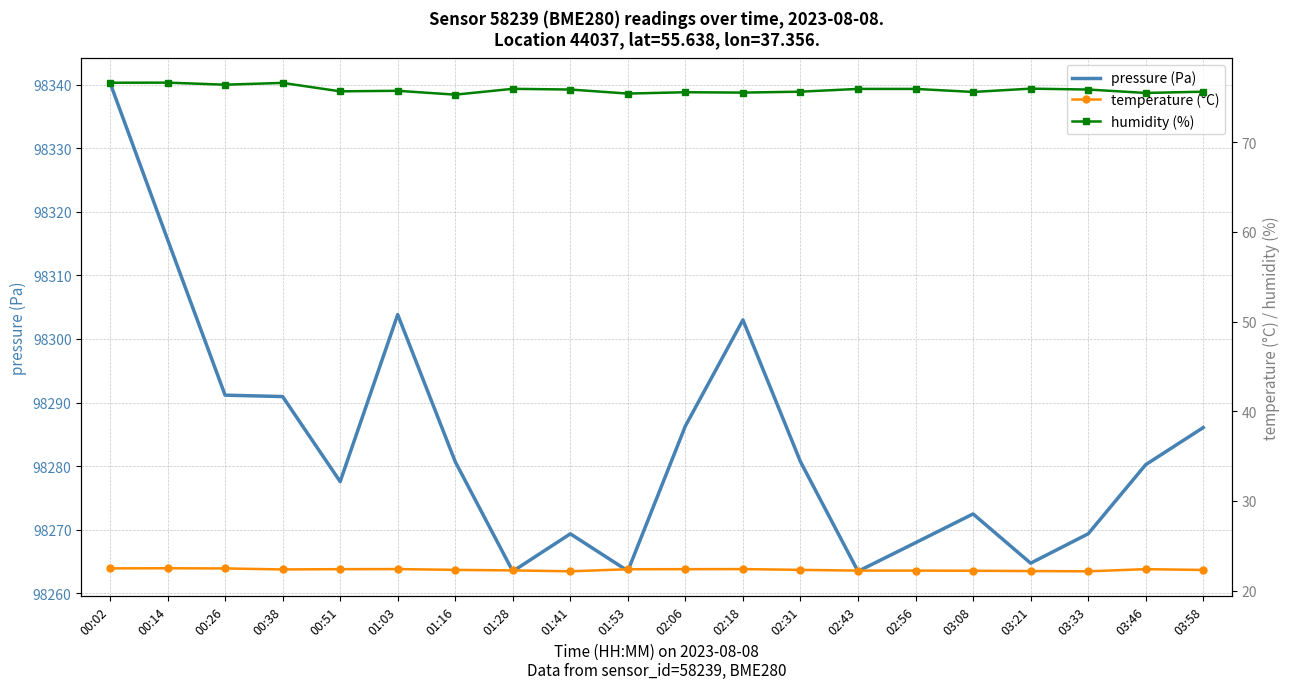

Count the number of categories in the chart.

20